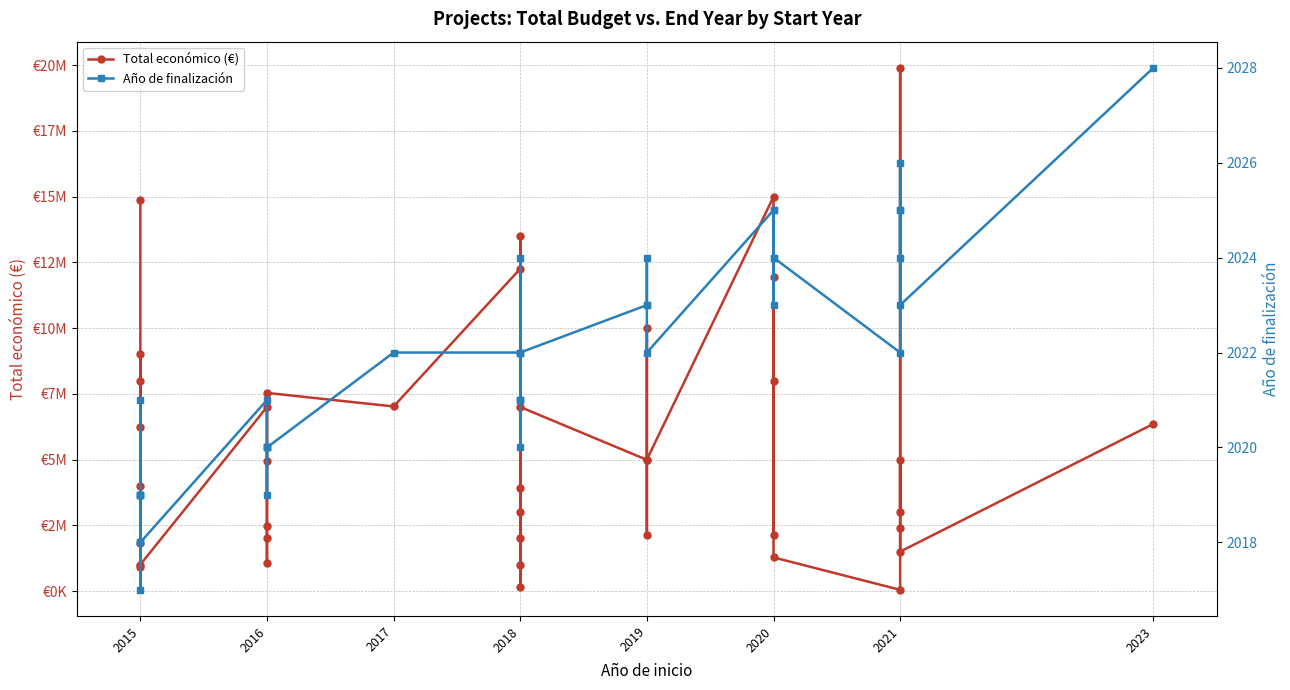

True or false: Total económico (€) and Año de finalización cross at least once.

False